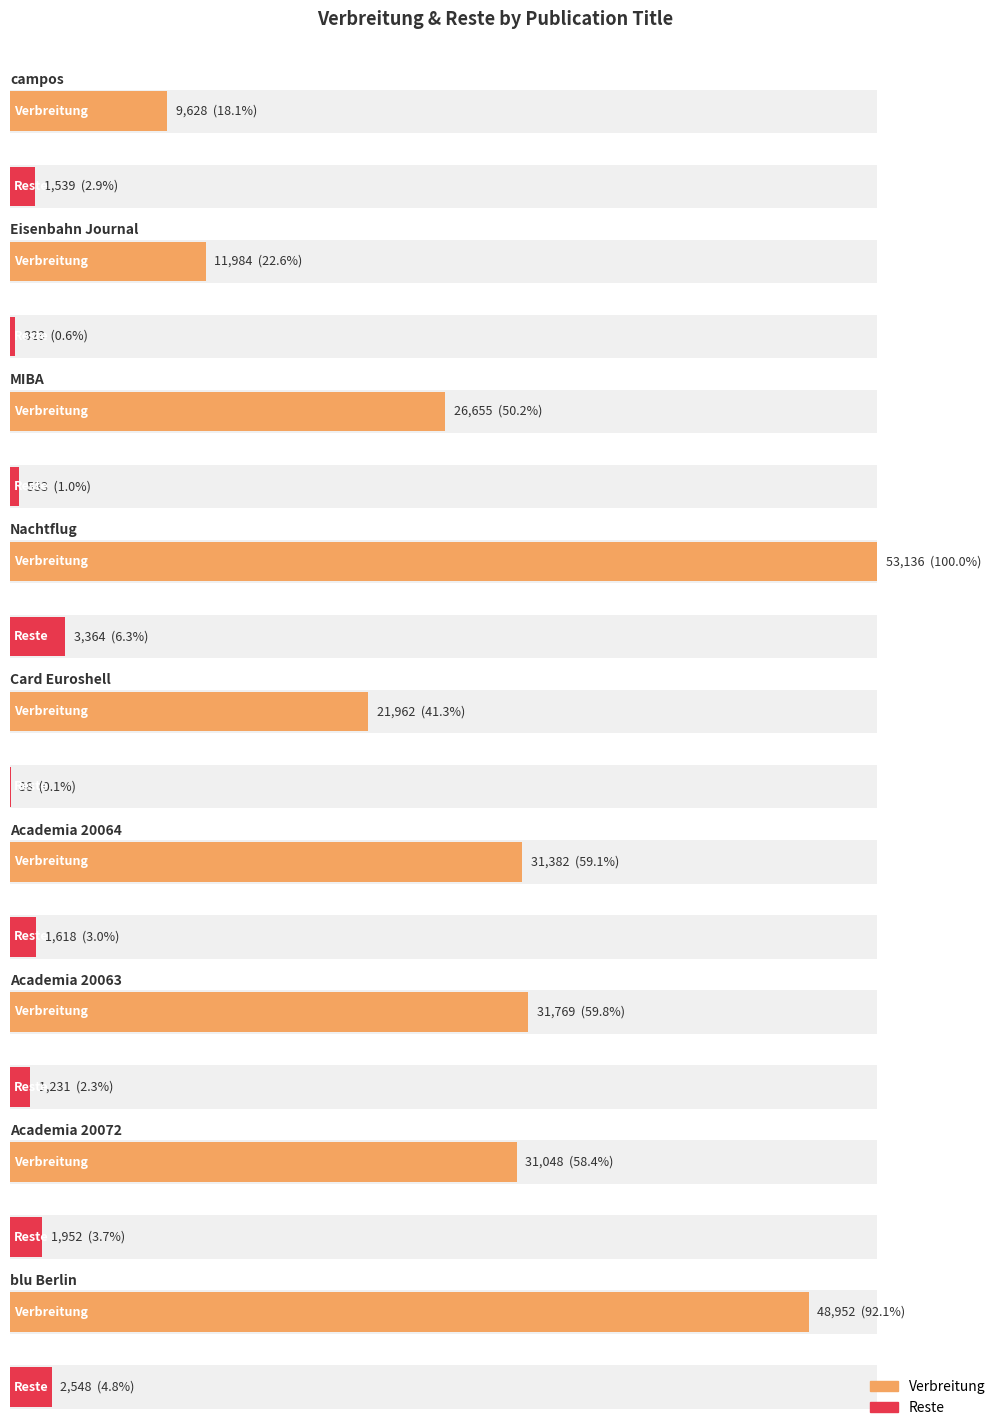

Does the chart contain any negative values?

No